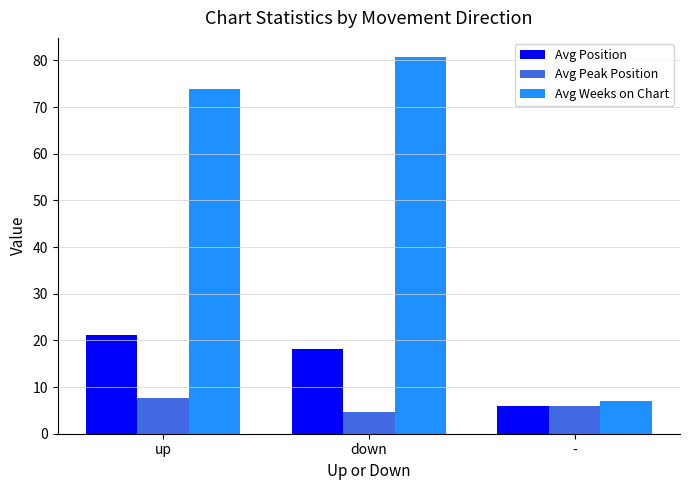

Reading left to right, extract all data points from this chart.

Avg Position: 21.3	18.2	6.0
Avg Peak Position: 7.6	4.6	6.0
Avg Weeks on Chart: 73.8	80.8	7.0